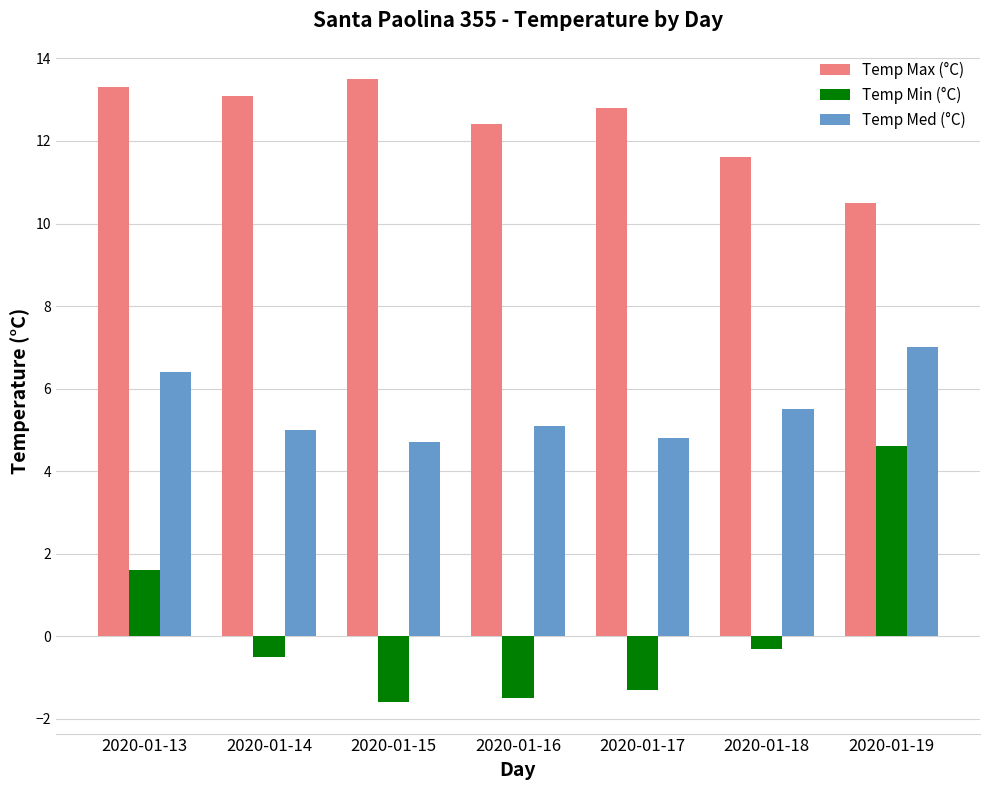

True or false: Temp Med (°C) has a value of 7.2 at 2020-01-16.

False